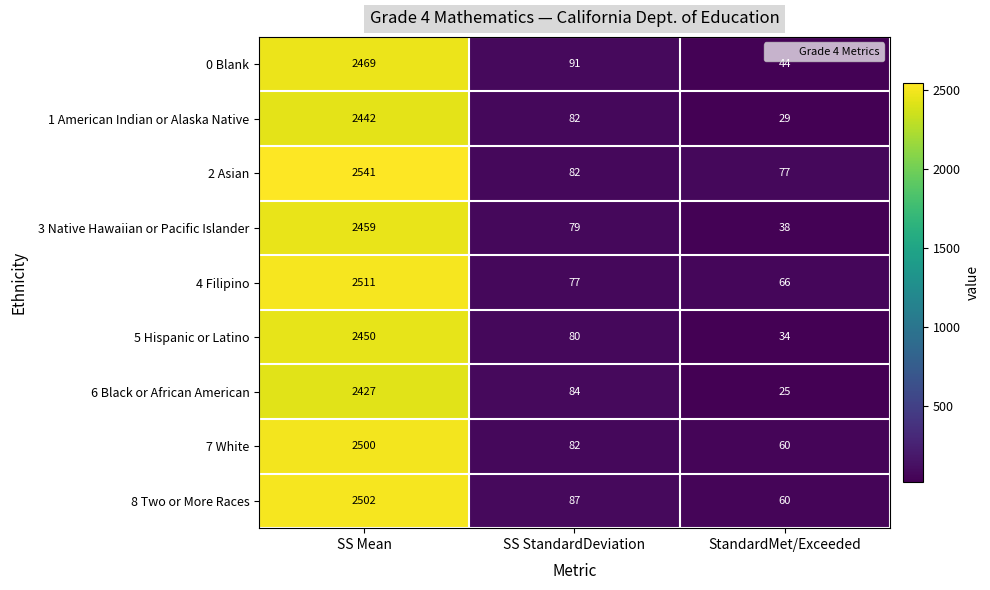

At which label is 4 Filipino closest to 1288?

SS StandardDeviation